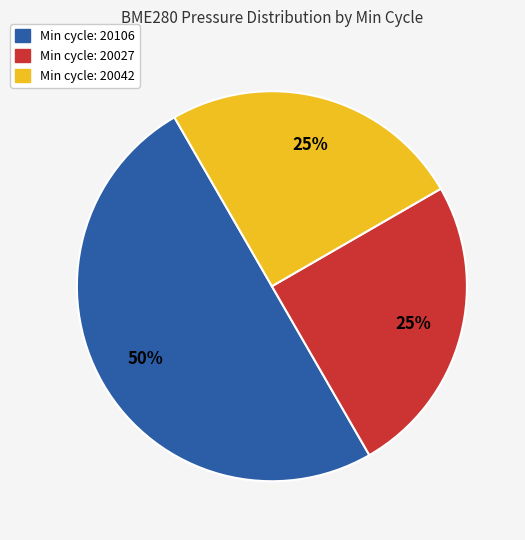

How many slices are in this pie chart?

3